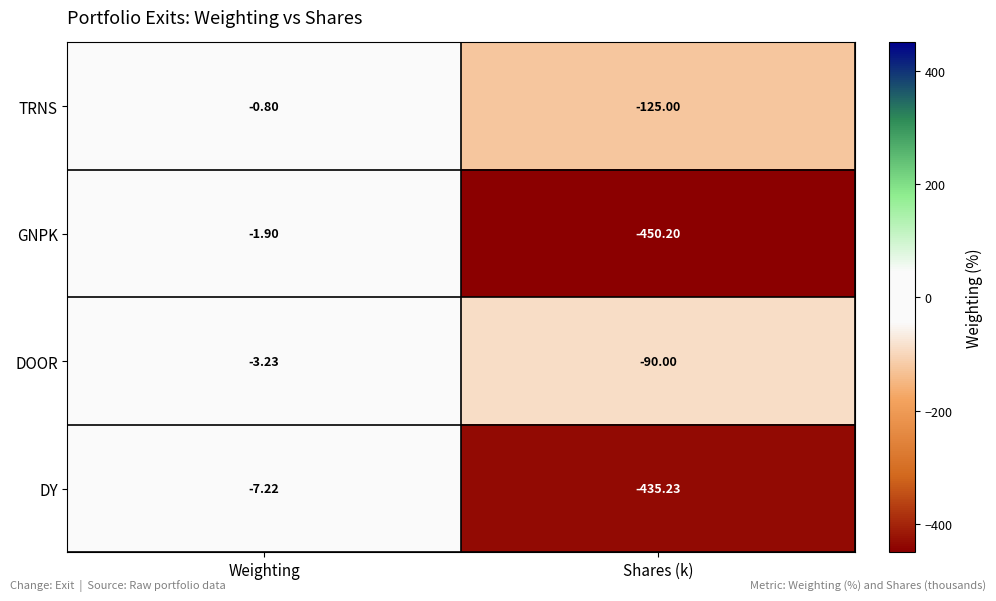

Rank the series by their maximum value, from lowest to highest.

DY, DOOR, GNPK, TRNS